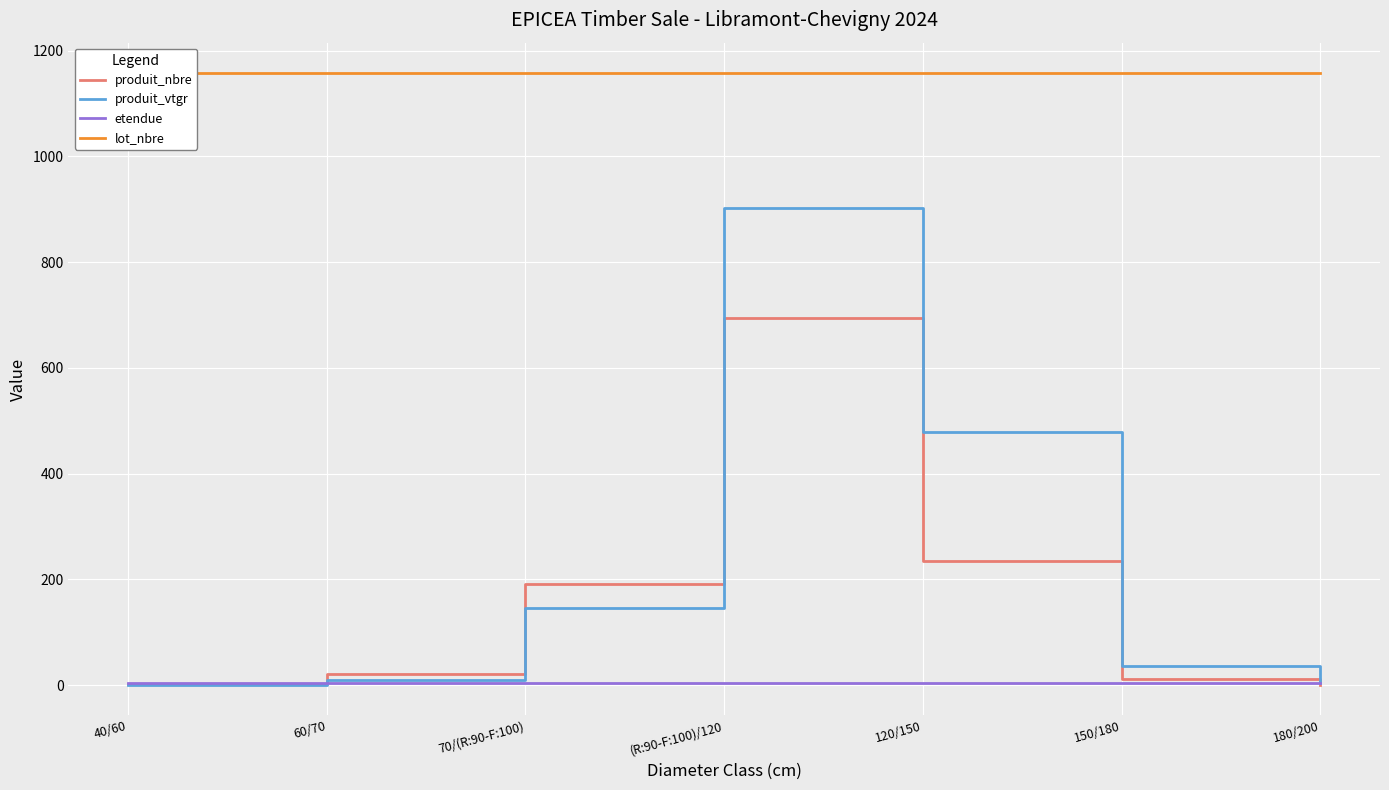

At which label does etendue reach its peak?

40/60